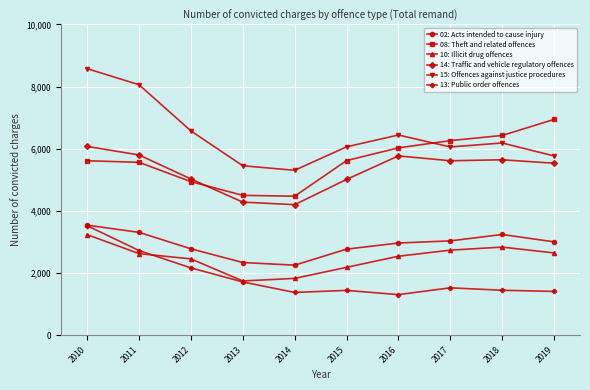

What is the value of the 15: Offences against justice procedures point at the 4th from the left?

5454